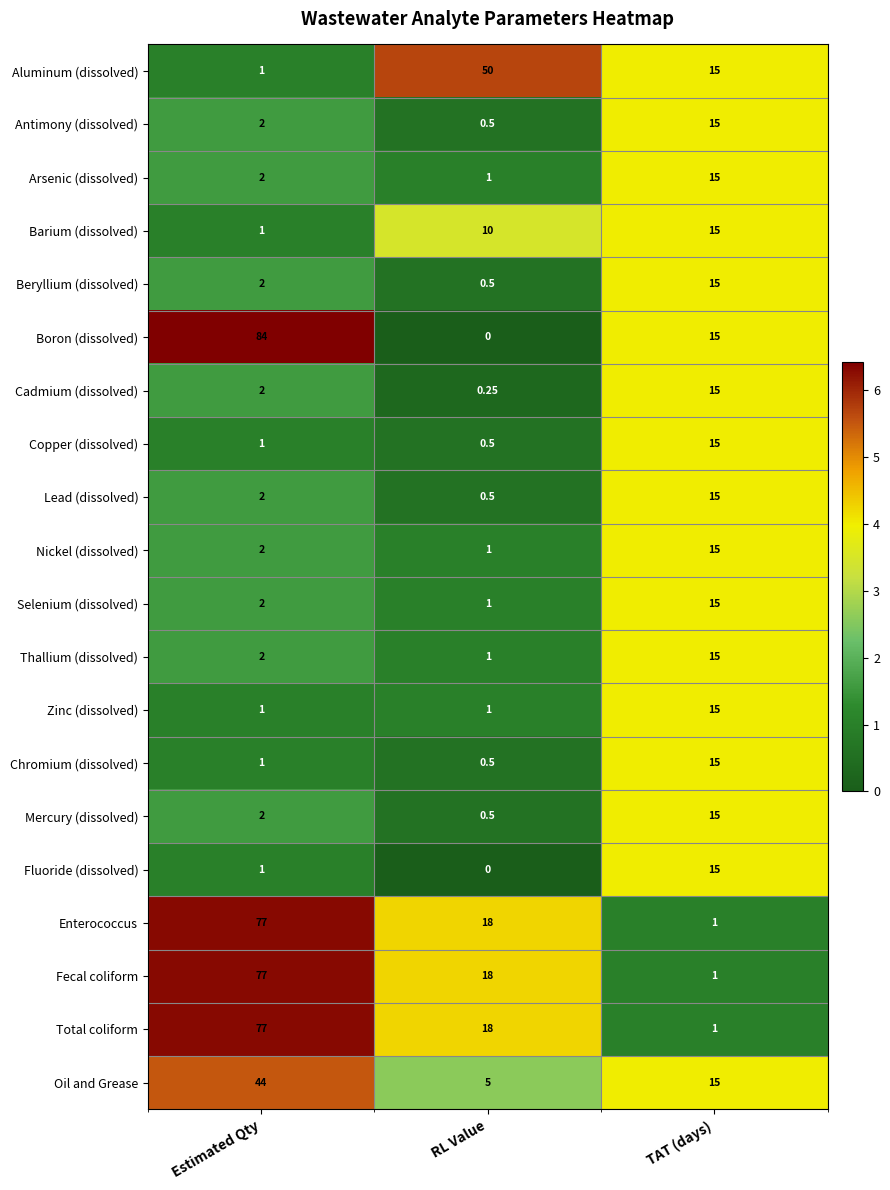

At which category is the sum across all series the highest?

Estimated Qty